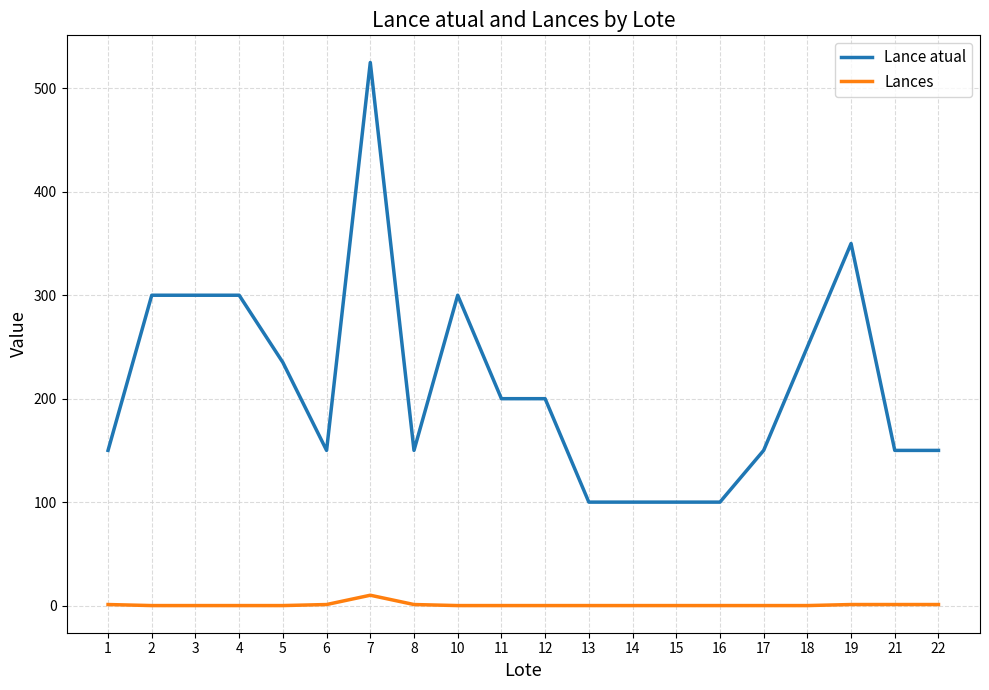

What is the difference between the maximum and minimum values in the Lance atual series?

425